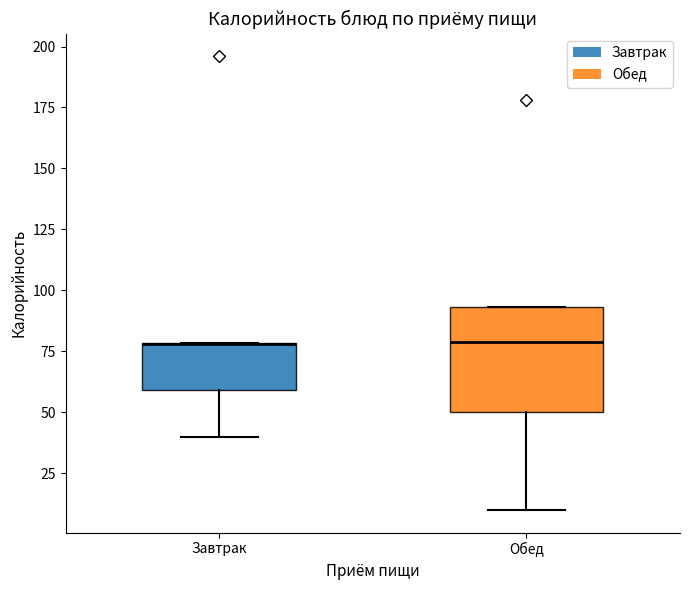

Reading left to right, read every box against the y-axis: the position of its median line, the range the box covers, and the ends of its whiskers. The values are not printed on the chart, so give them approximately, as read against the axis.

Завтрак: median 80 (drawn on the box's upper edge), box 60 to 80, whiskers 40 to 80
Обед: median 80, box 50 to 95, whiskers 10 to 95